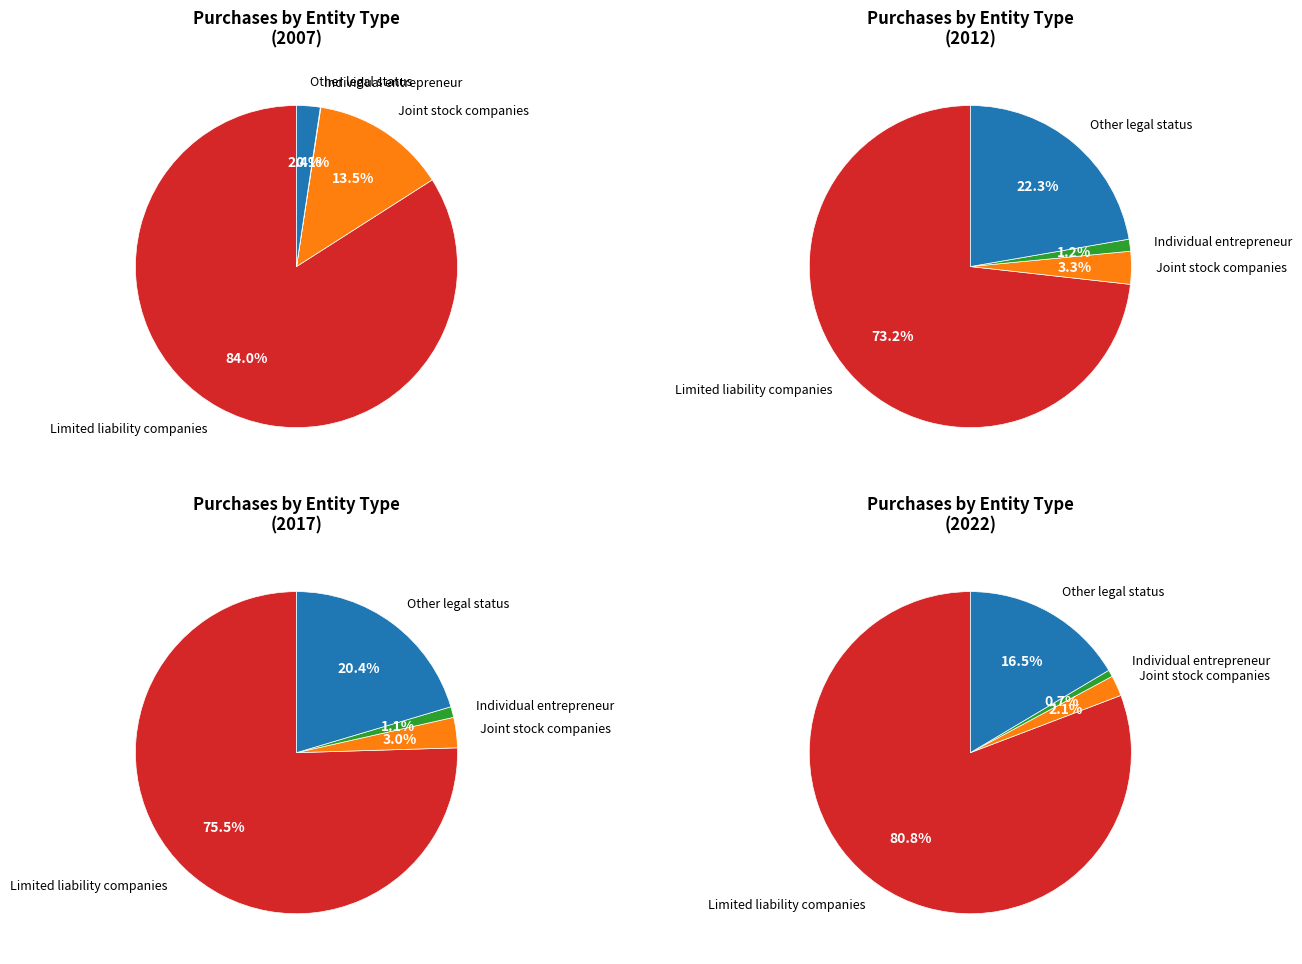

The 2 slice represents 10% of the pie. True or false?

False